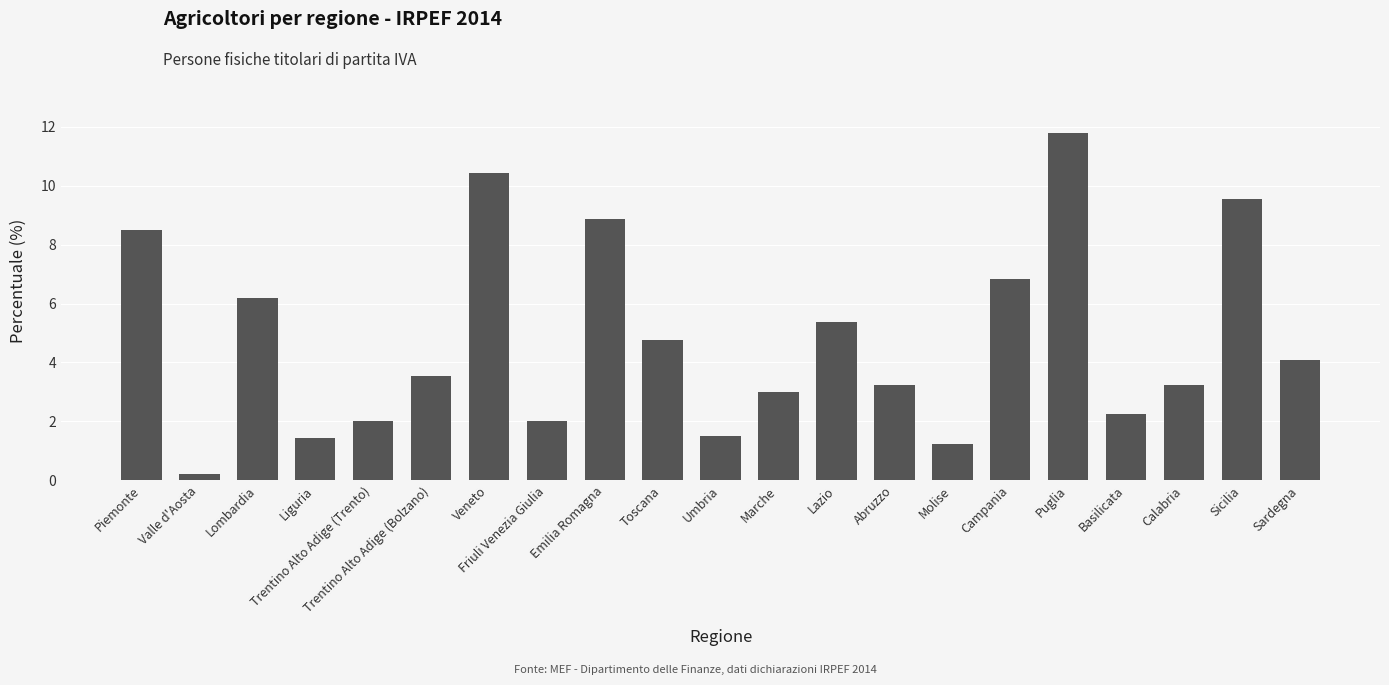

What is the maximum value shown in the chart?

11.8